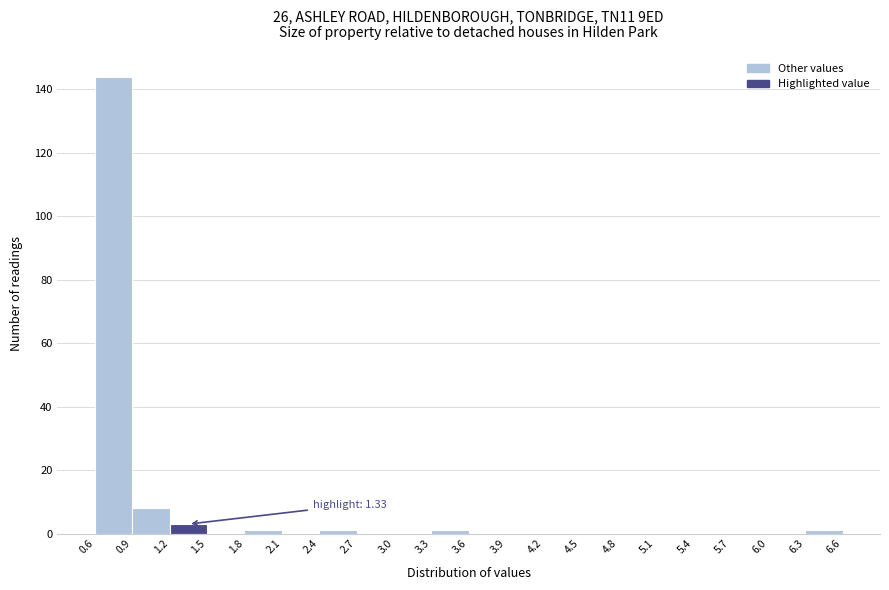

Which range on the x-axis has the tallest bar?

0.6 to 0.9